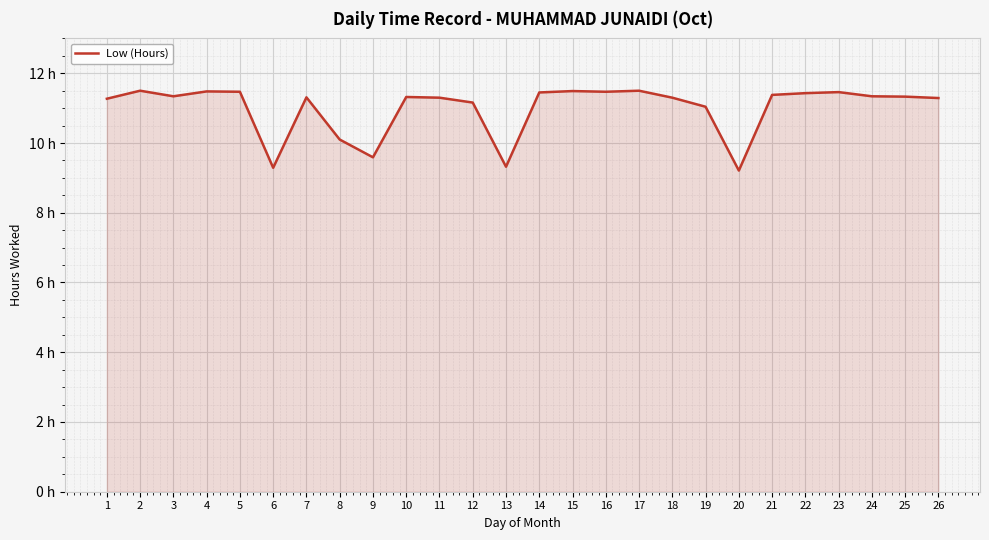

Is it true that the value at 2 is 18.5?

False